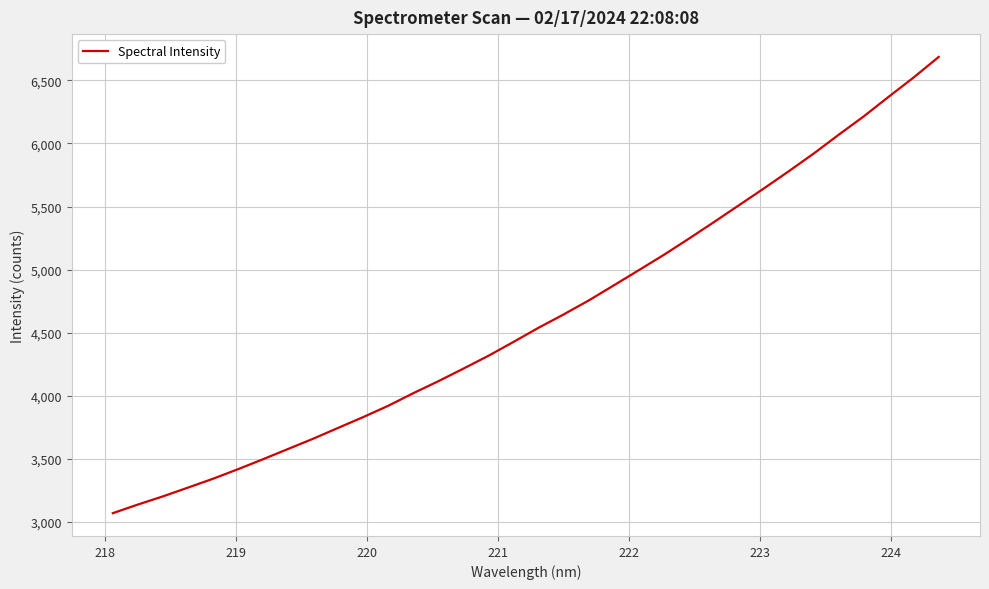

What is the maximum value shown in the chart?

6686.1